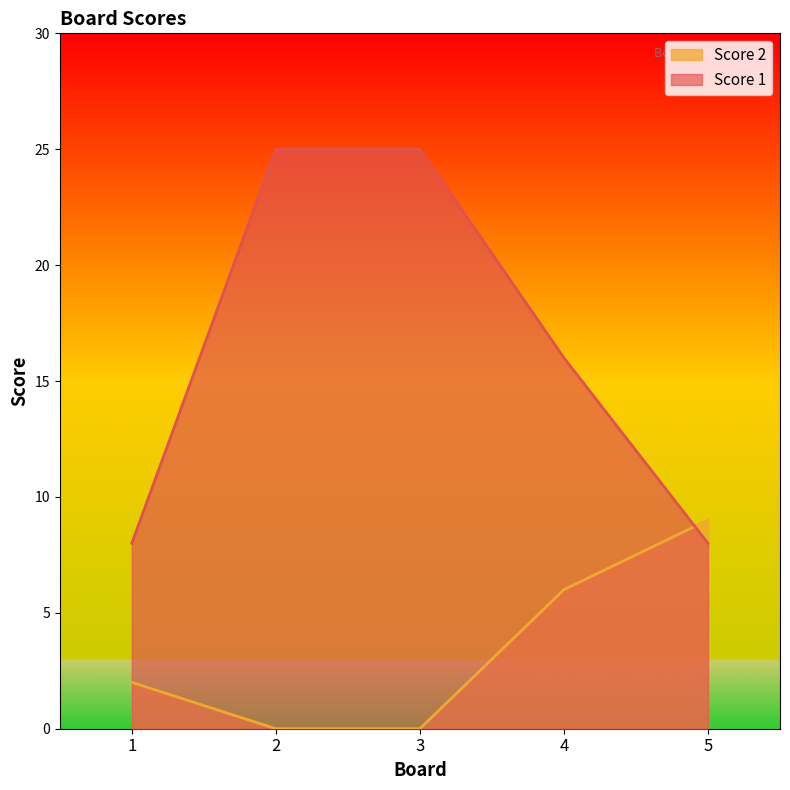

The value of Score 2 at 2 is -3. True or false?

False